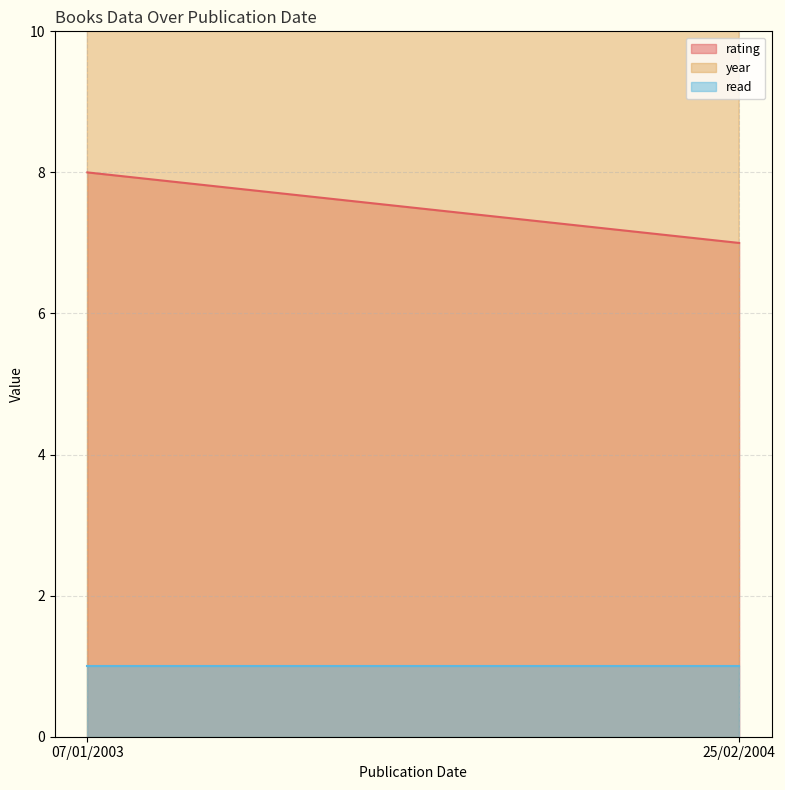

What position from the right is 07/01/2003?

2